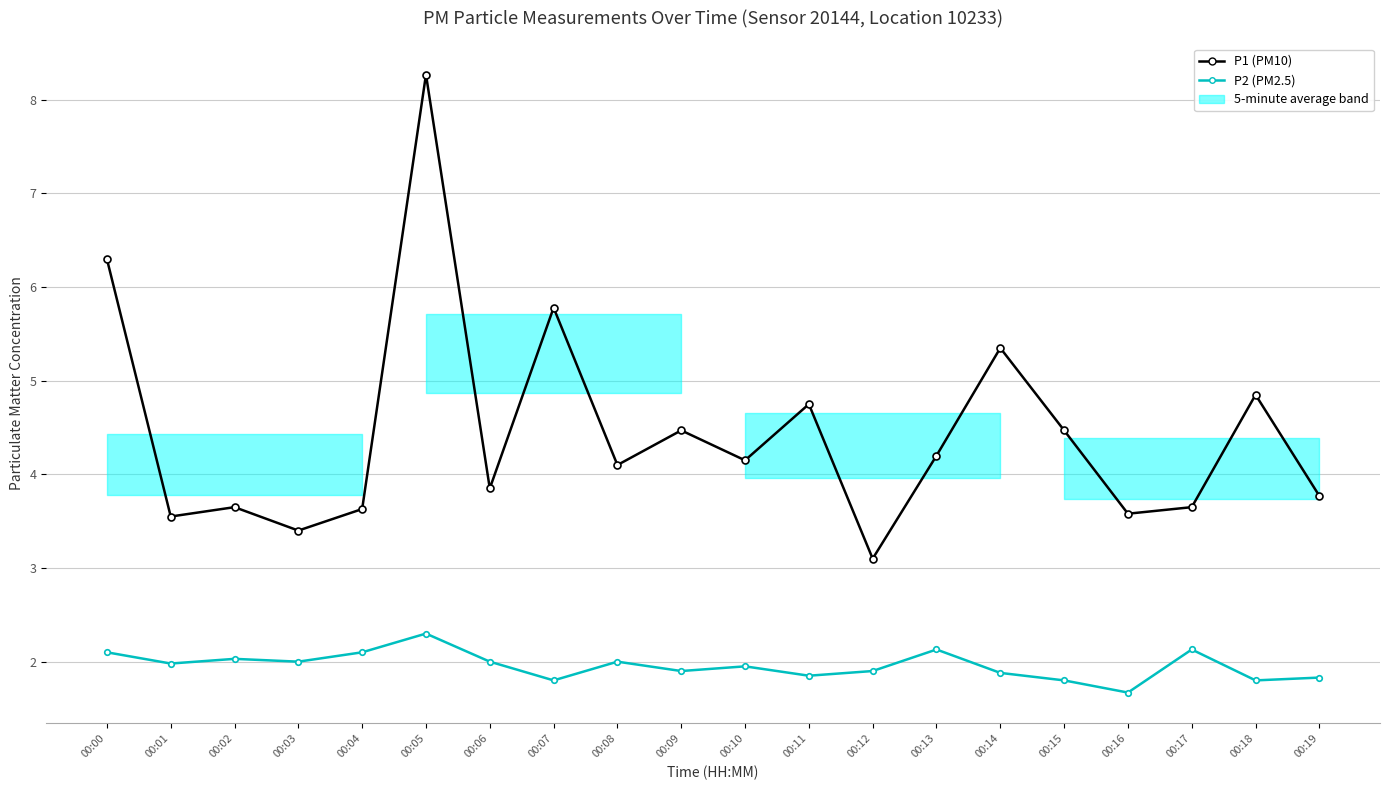

List the series in order of their peak value, highest first.

P1 (PM10), P2 (PM2.5)